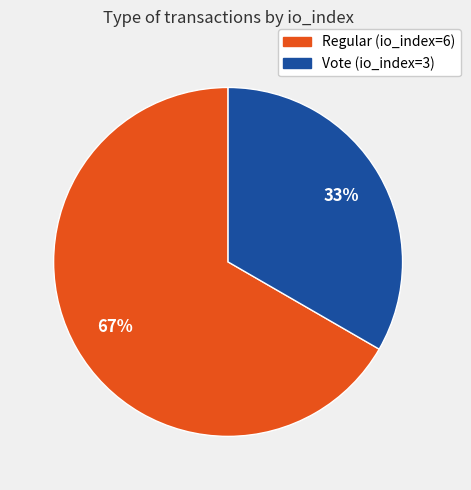

How many segments does this pie chart have?

2